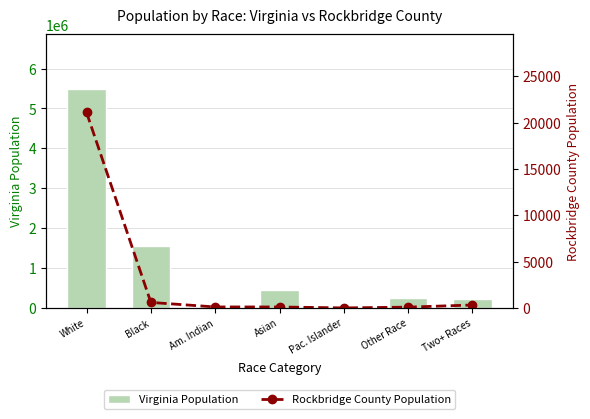

List the series in order of their overall mean, highest first.

Virginia Population, Rockbridge County Population